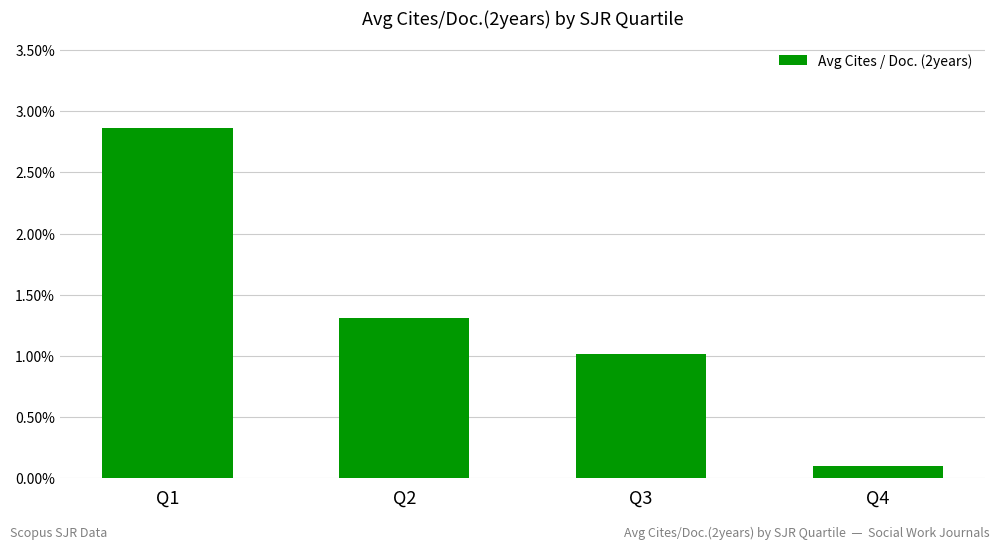

Where is the data nearest to the value 1?

Q3